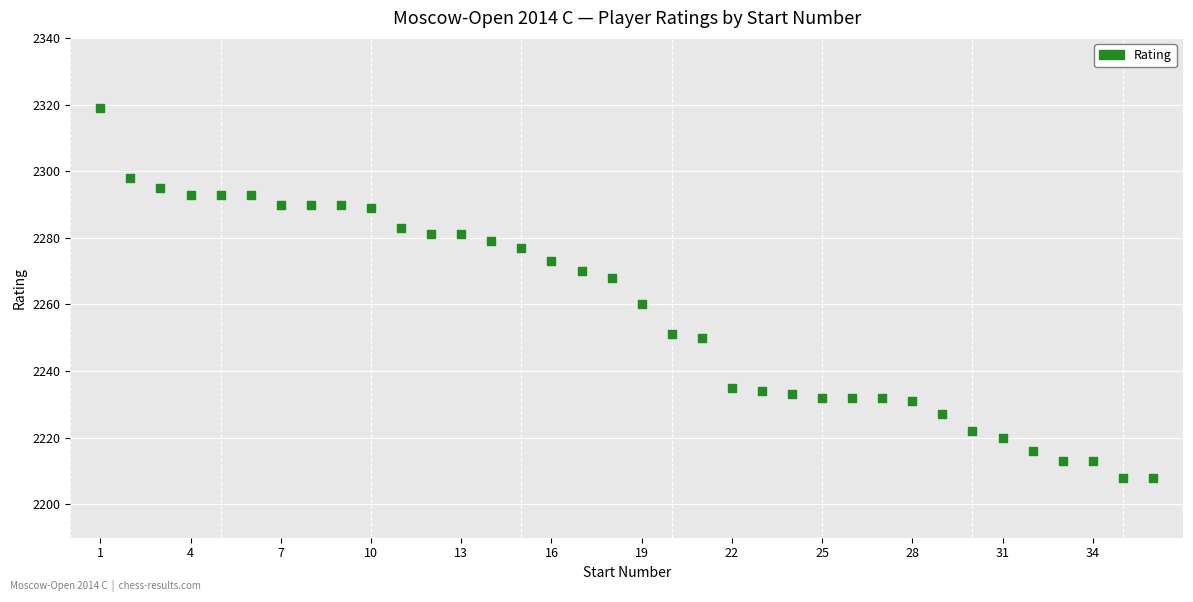

What is the range of Y values (max minus min)?

111